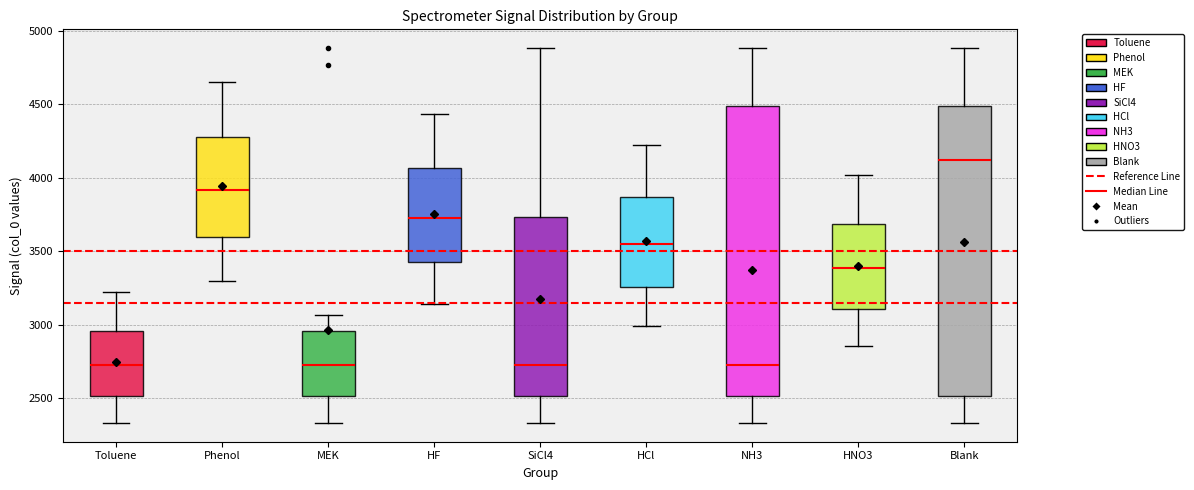

Reading left to right, read every box against the y-axis: the position of its median line, the range the box covers, and the ends of its whiskers. The values are not printed on the chart, so give them approximately, as read against the axis.

Toluene: median 2750, box 2500 to 2950, whiskers 2350 to 3200
Phenol: median 3900, box 3600 to 4300, whiskers 3300 to 4650
MEK: median 2750, box 2500 to 2950, whiskers 2350 to 3050
HF: median 3750, box 3450 to 4050, whiskers 3150 to 4450
SiCl4: median 2750, box 2500 to 3750, whiskers 2350 to 4900
HCl: median 3550, box 3250 to 3850, whiskers 3000 to 4200
NH3: median 2750, box 2500 to 4500, whiskers 2350 to 4900
HNO3: median 3400, box 3100 to 3700, whiskers 2850 to 4000
Blank: median 4100, box 2500 to 4500, whiskers 2350 to 4900